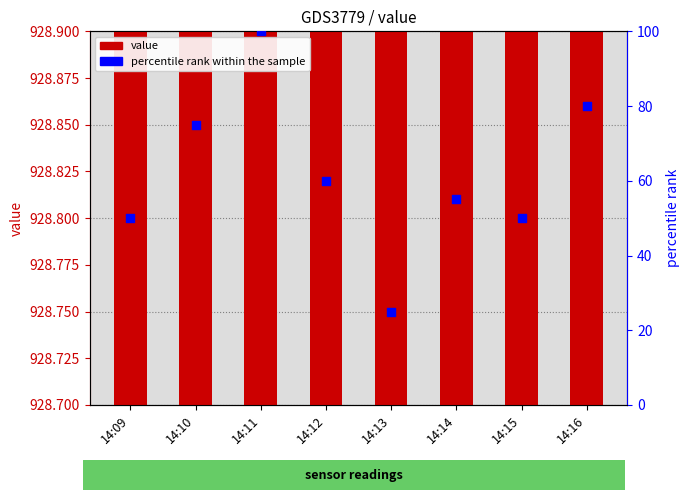

Which series reaches the minimum Y coordinate?

percentile rank within the sample